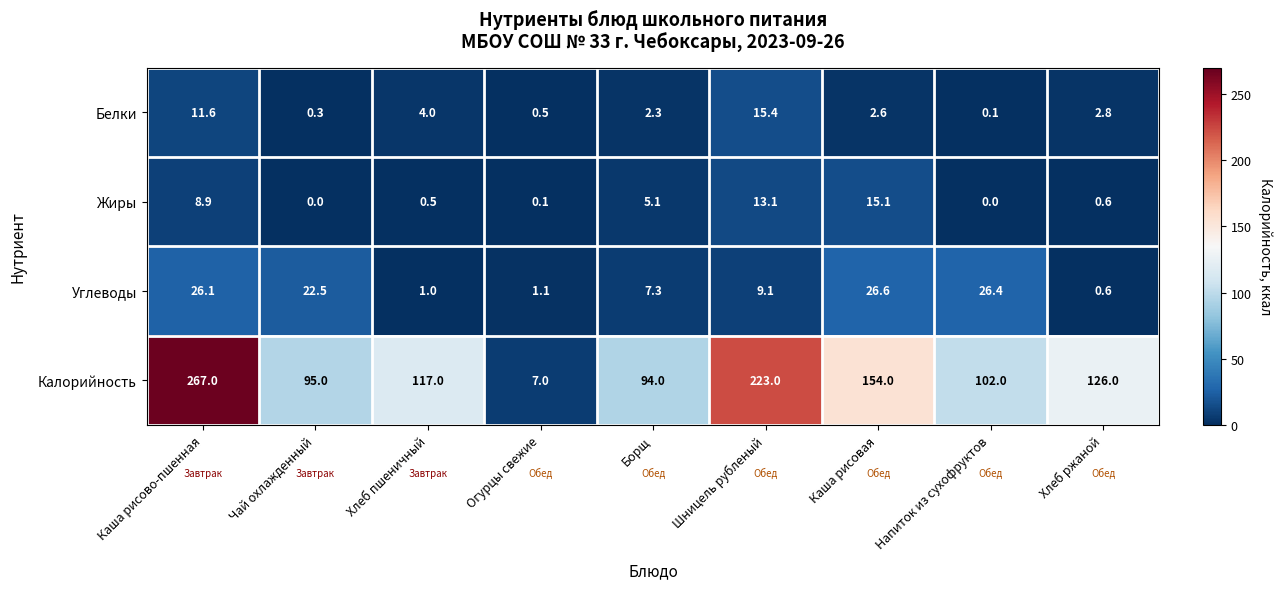

How many values in the Калорийность series are below 117?

4